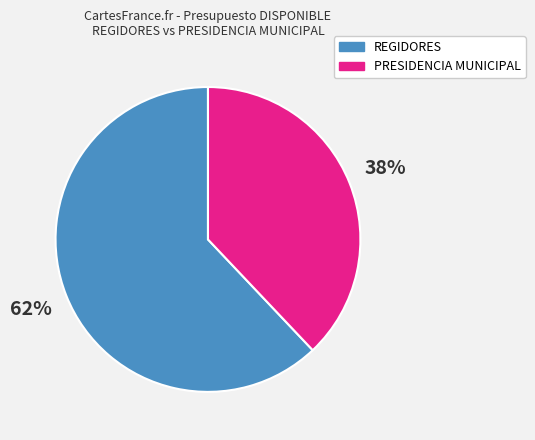

Is the sum of REGIDORES and PRESIDENCIA MUNICIPAL greater than half?

Yes